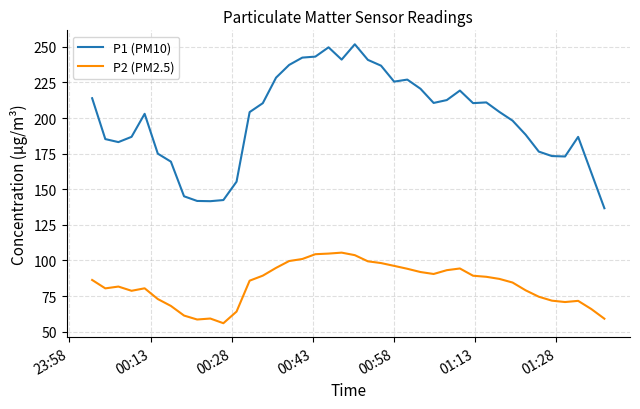

Which series has the largest range (max minus min)?

P1 (PM10)